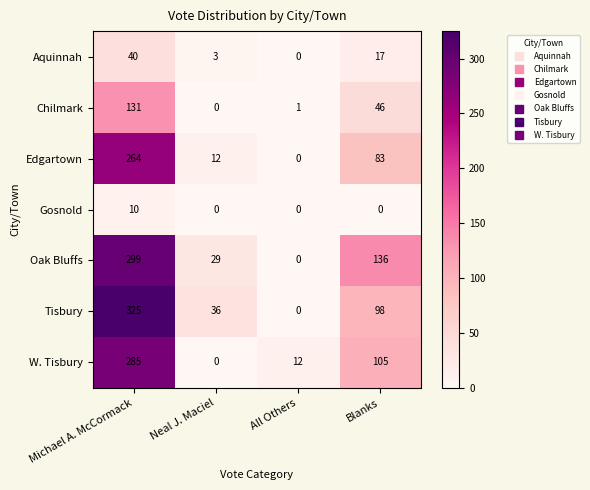

Rank the categories by Chilmark value from lowest to highest.

Neal J. Maciel, All Others, Blanks, Michael A. McCormack